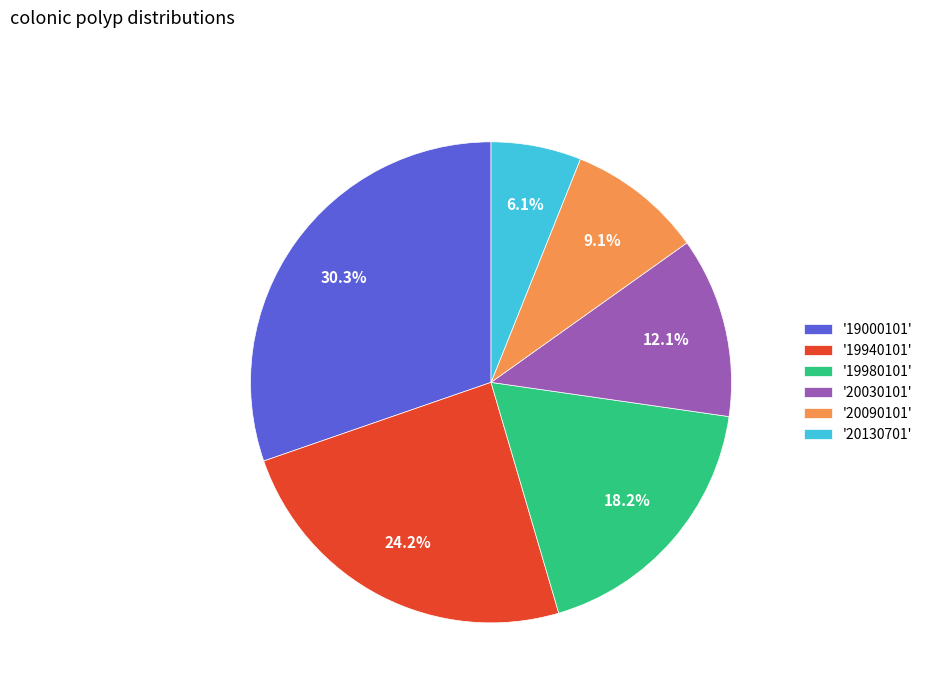

What is the smallest slice in the pie chart?

'20130701'